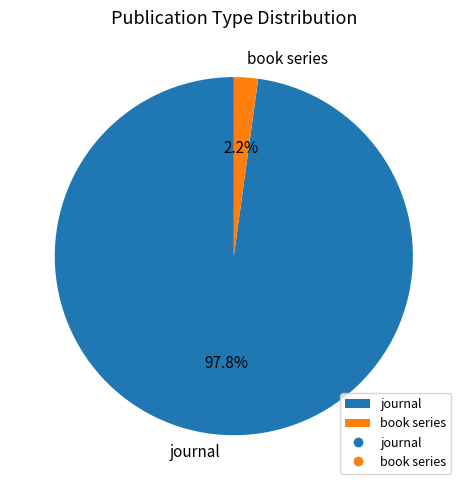

To the nearest percent, what is the average slice percentage?

50%